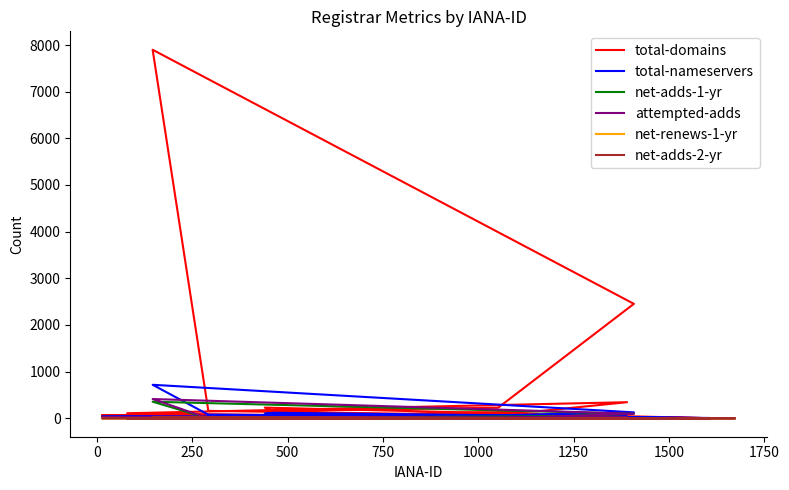

At 1250, list the series in order from smallest to largest.

net-renews-1-yr, net-adds-2-yr, net-adds-1-yr, attempted-adds, total-nameservers, total-domains